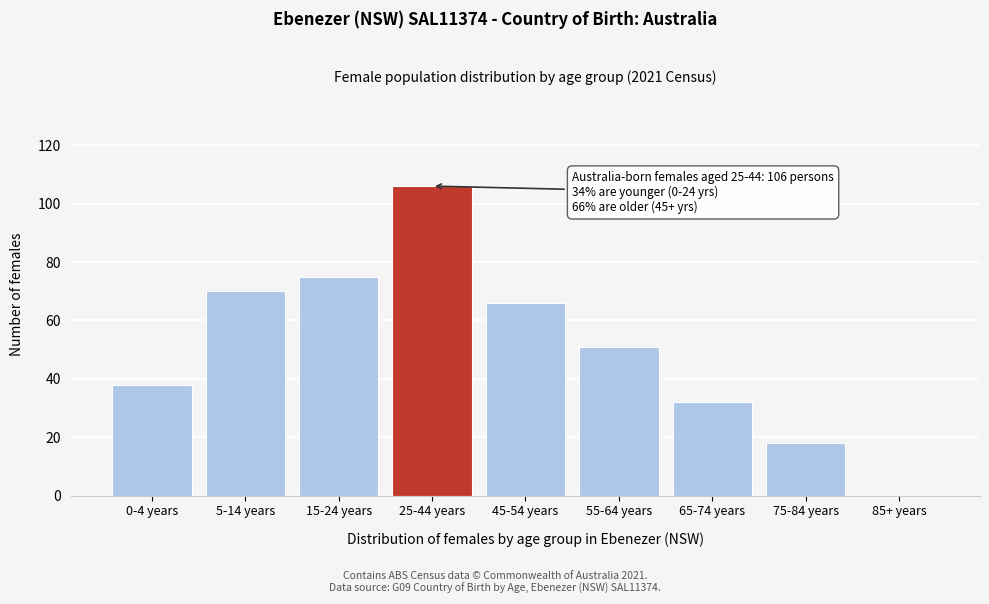

Reading left to right, extract all data points from this chart.

0-4 years=38	5-14 years=70	15-24 years=75	25-44 years=106	45-54 years=66	55-64 years=51	65-74 years=32	75-84 years=18	85+ years=0